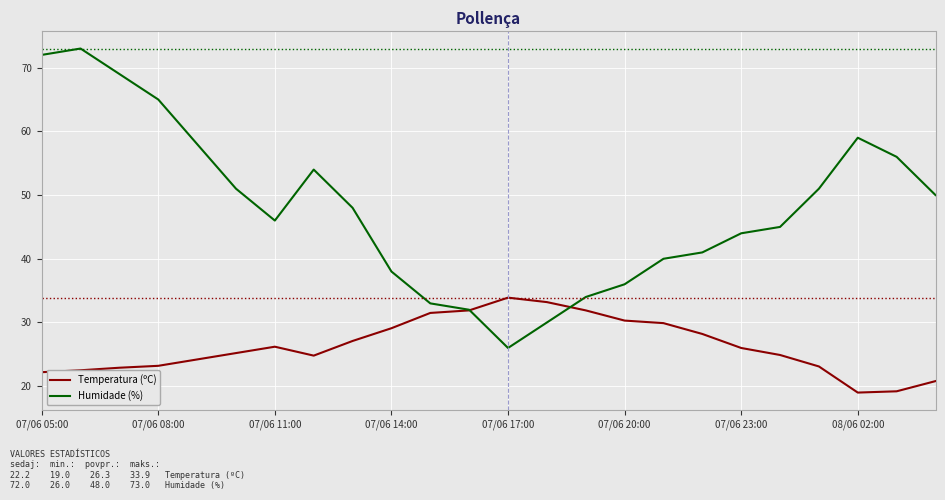

What is the highest value of the Humidade (%) series?

73.0